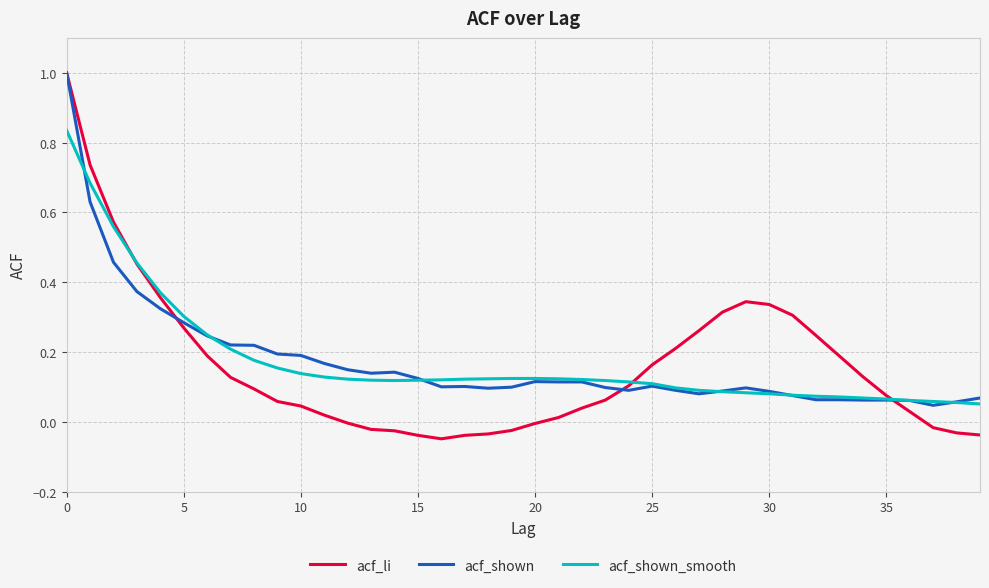

At how many categories does at least one series exceed 0?

40